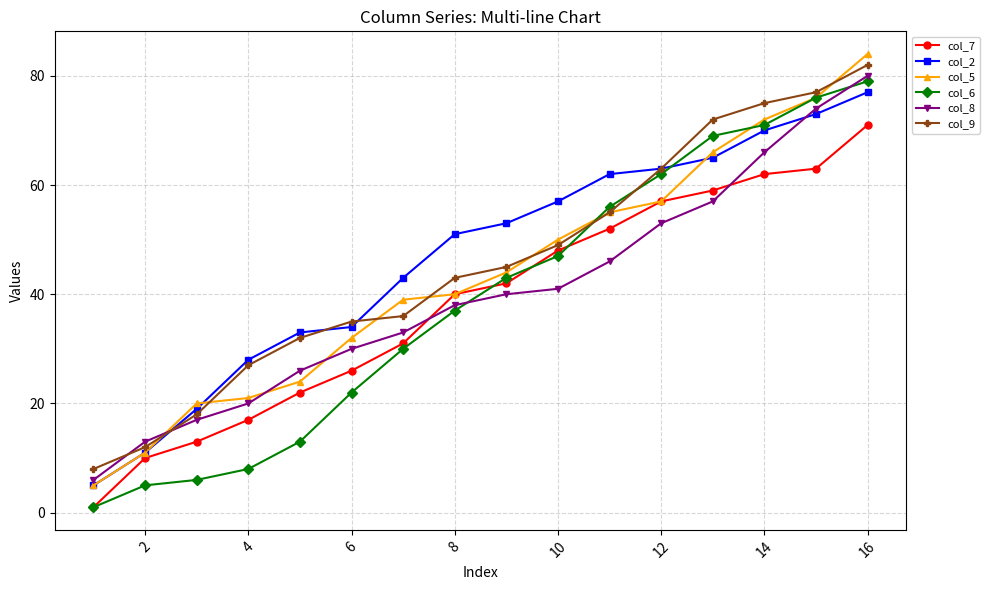

What is the maximum value shown in the chart?

84